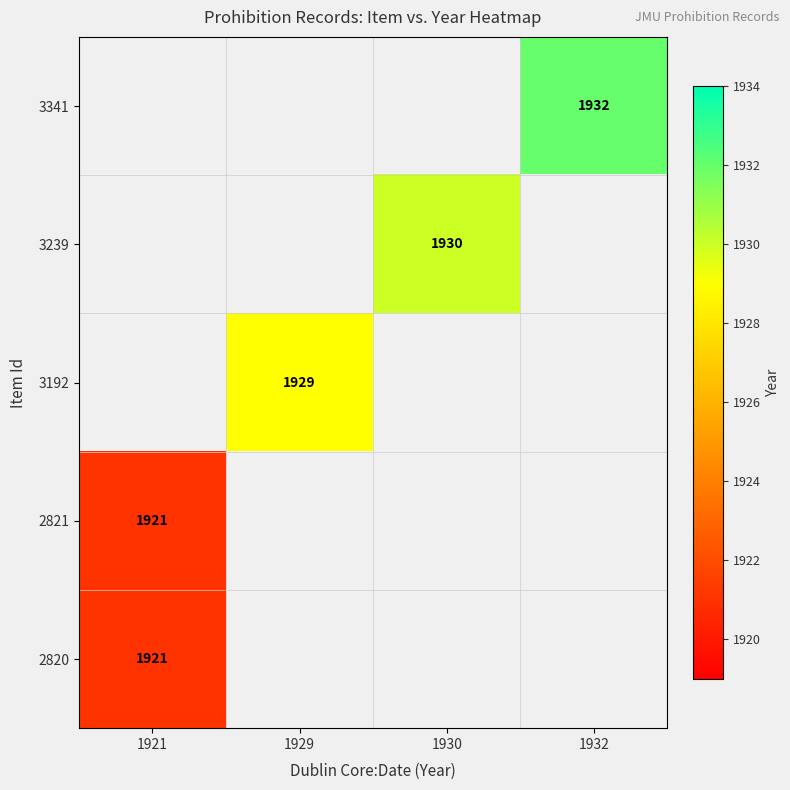

At which category does the chart reach its peak across all series?

1932